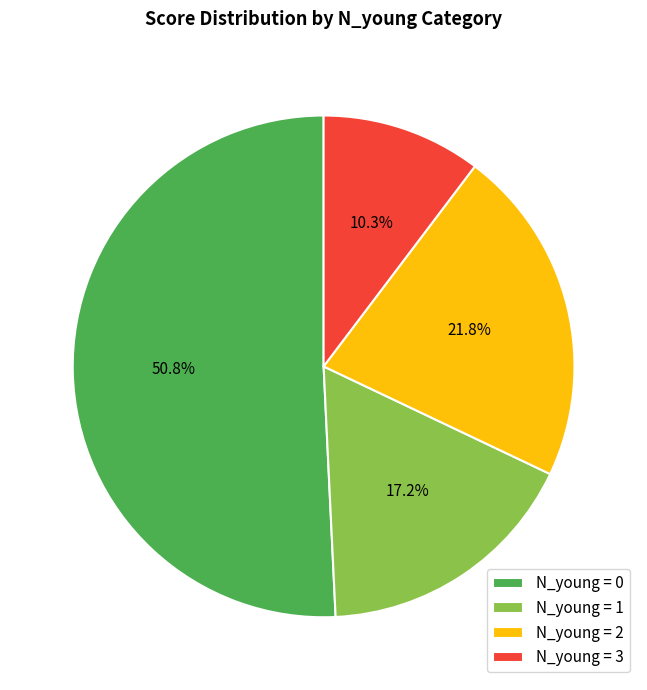

To the nearest percent, what is the average slice percentage?

25%